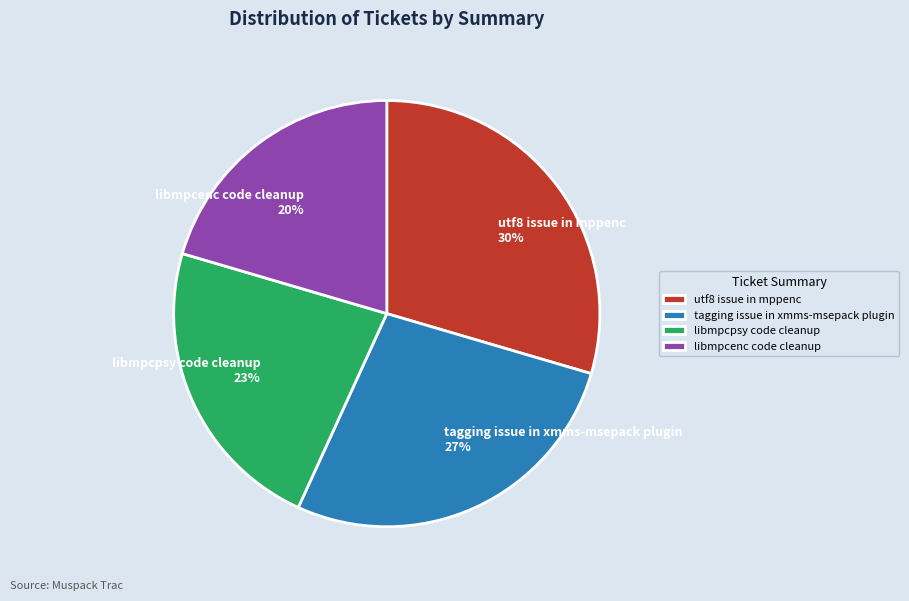

To the nearest percent, what is the difference between the utf8 issue in mppenc and libmpcpsy code cleanup slice percentages?

7%